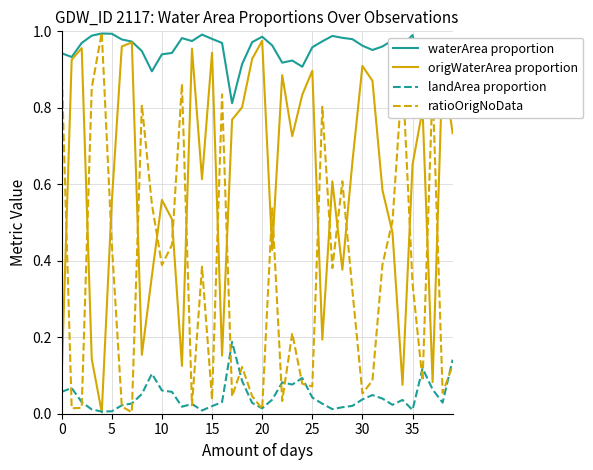

Which series has the largest total across all categories?

waterArea proportion